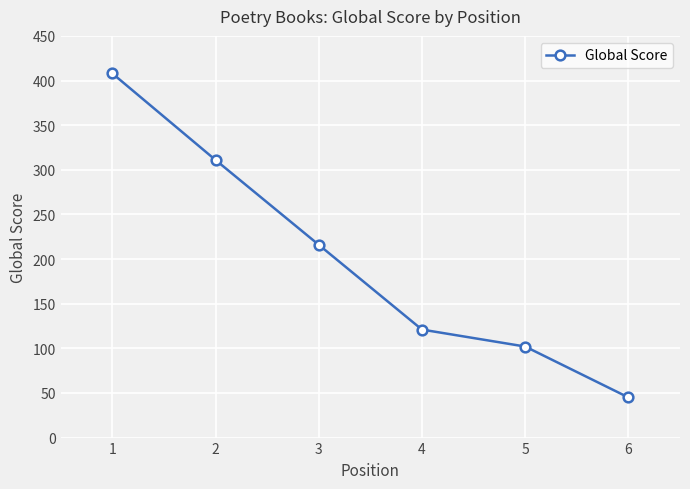

How many series are shown in this chart?

1